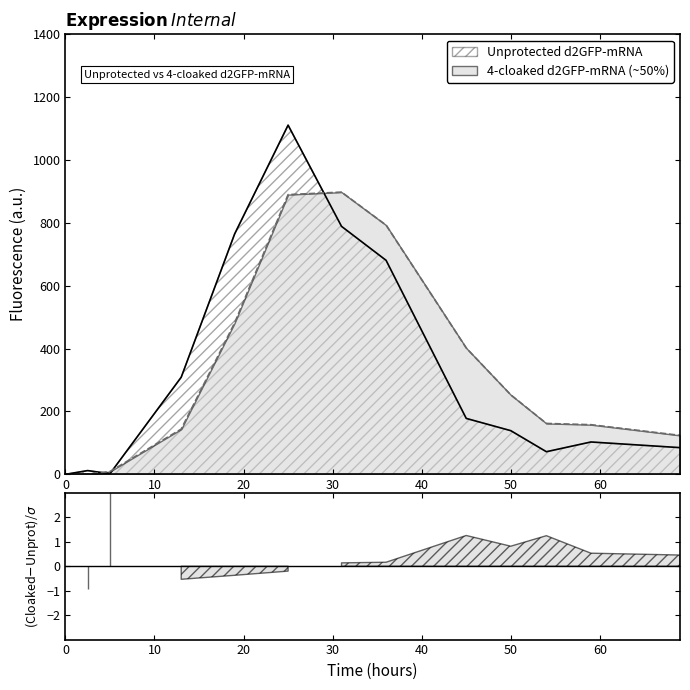

Rank the series at 13 from lowest to highest value.

4-cloaked d2GFP-mRNA (~50%), Unprotected d2GFP-mRNA